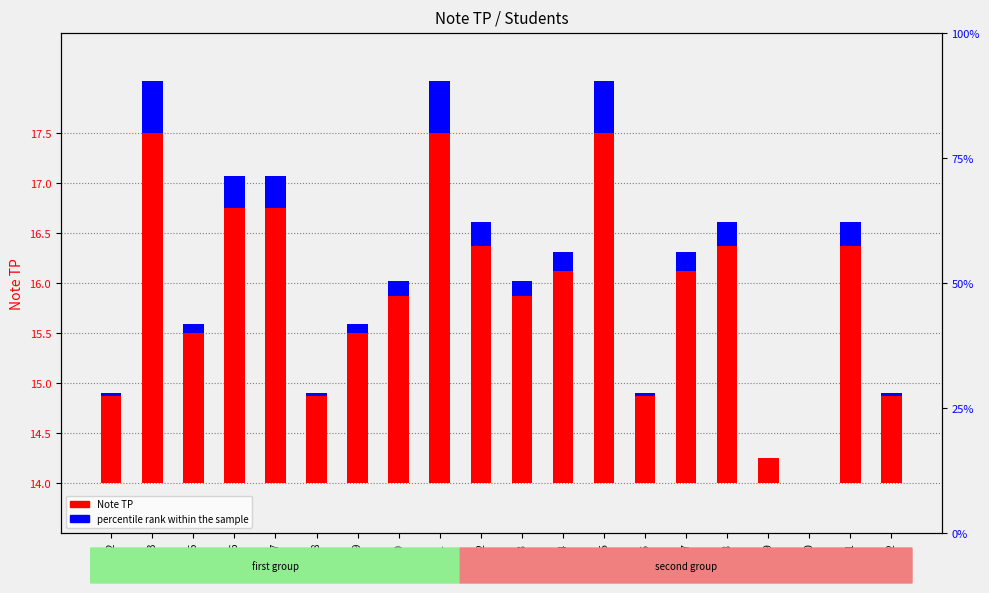

Rank the categories by percentile rank within the sample value from highest to lowest.

3, 11, 15, 6, 7, 12, 18, 21, 14, 17, 10, 13, 5, 9, 2, 8, 16, 22, 19, 20